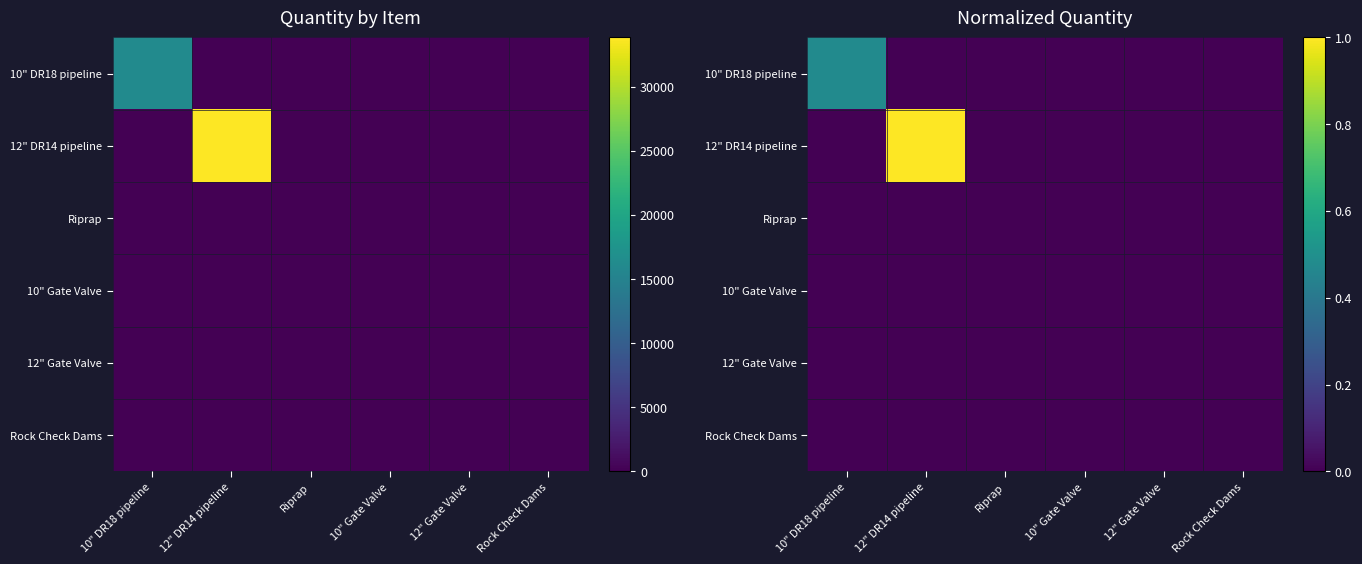

At how many categories does at least one series exceed 0?

5